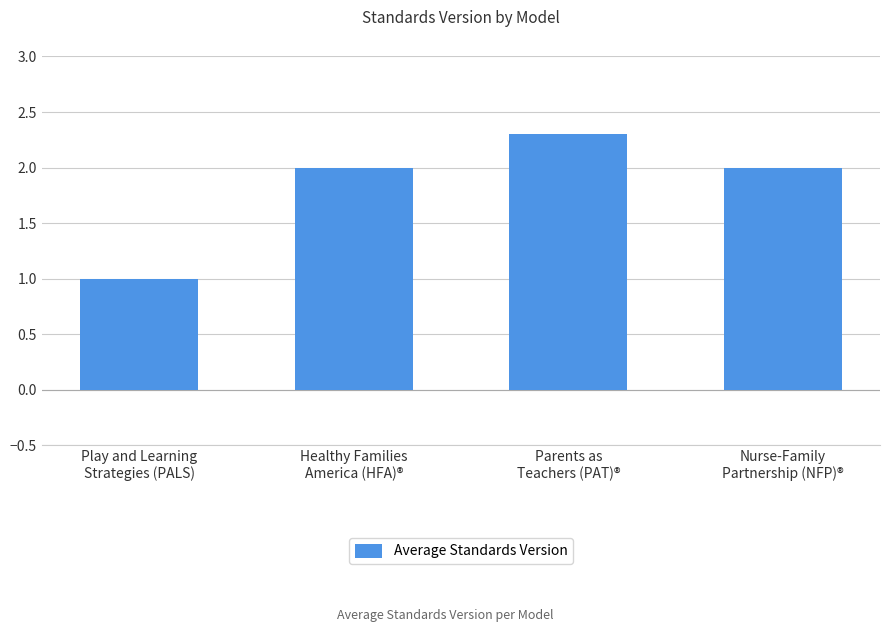

What is the maximum value shown in the chart?

2.3